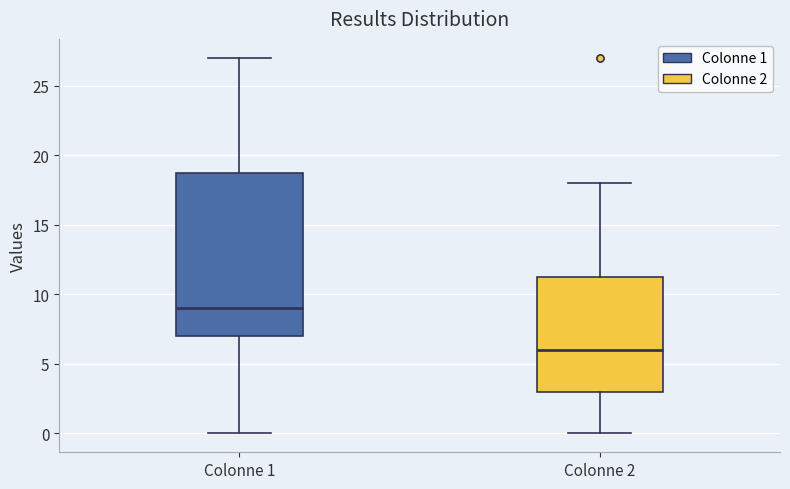

Reading left to right, read every box against the y-axis: the position of its median line, the range the box covers, and the ends of its whiskers. The values are not printed on the chart, so give them approximately, as read against the axis.

Colonne 1: median 9.0, box 7.0 to 19.0, whiskers 0.0 to 27.0
Colonne 2: median 6.0, box 3.0 to 11.5, whiskers 0.0 to 18.0